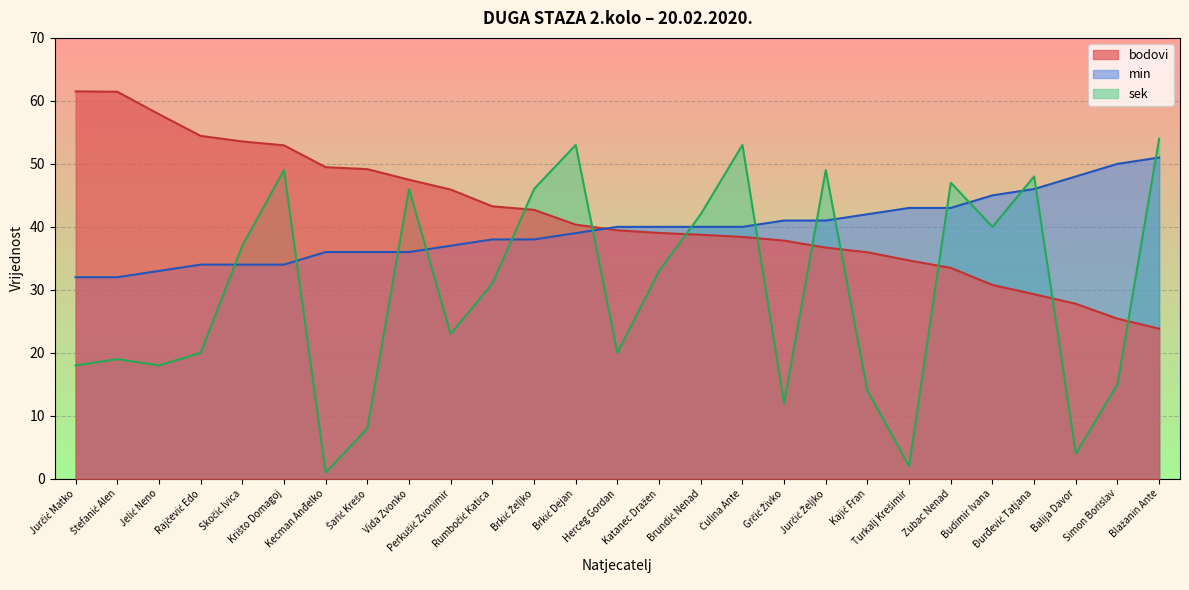

How many data points does each series have?

27